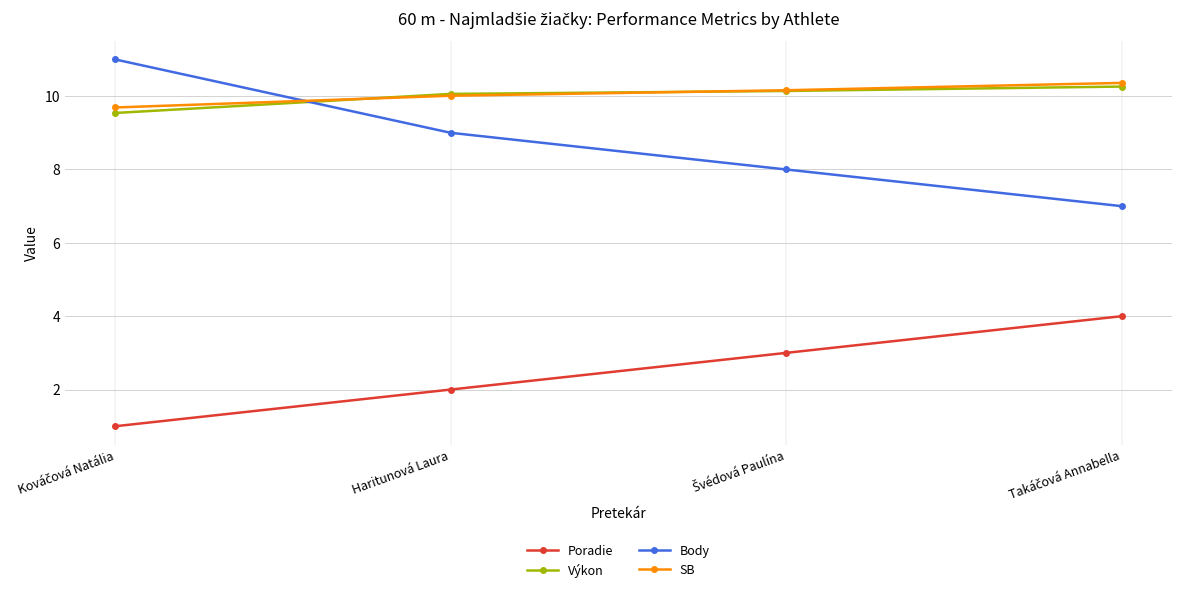

What is the lowest value of the Poradie series?

1.0